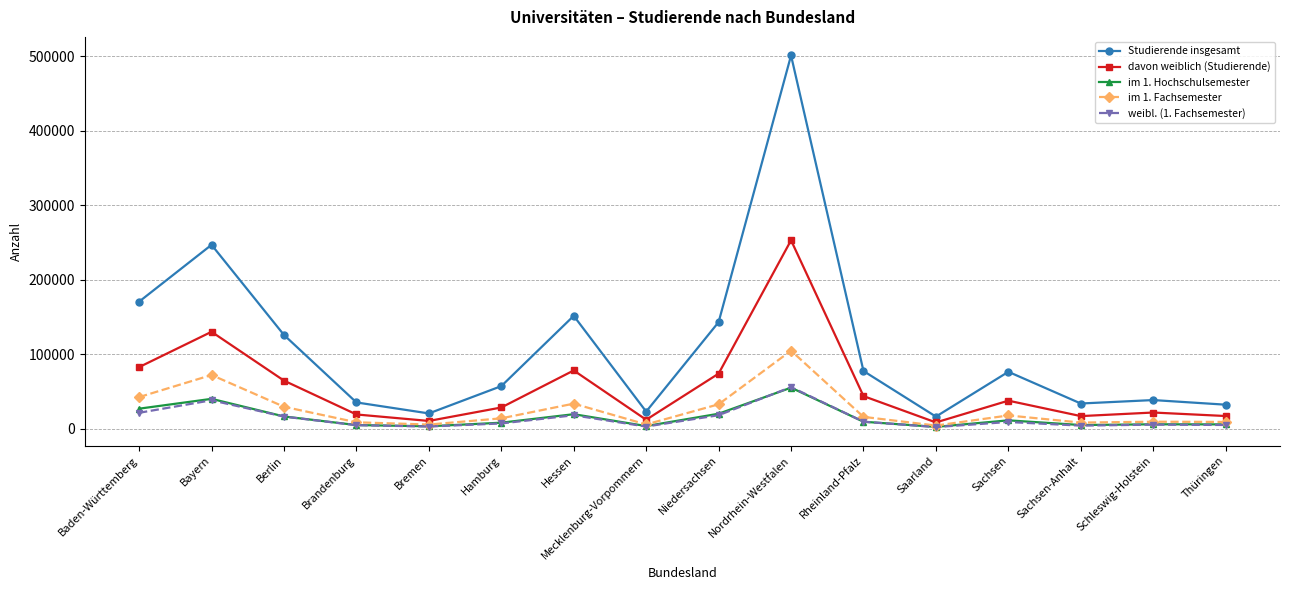

At which category is the sum across all series the highest?

Nordrhein-Westfalen